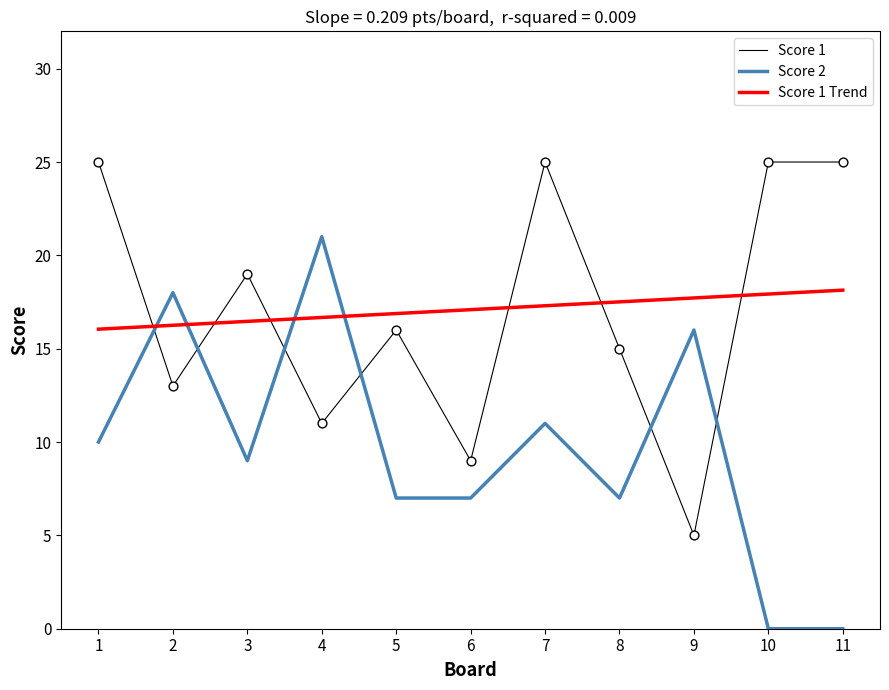

At which category is the sum across all series the highest?

7